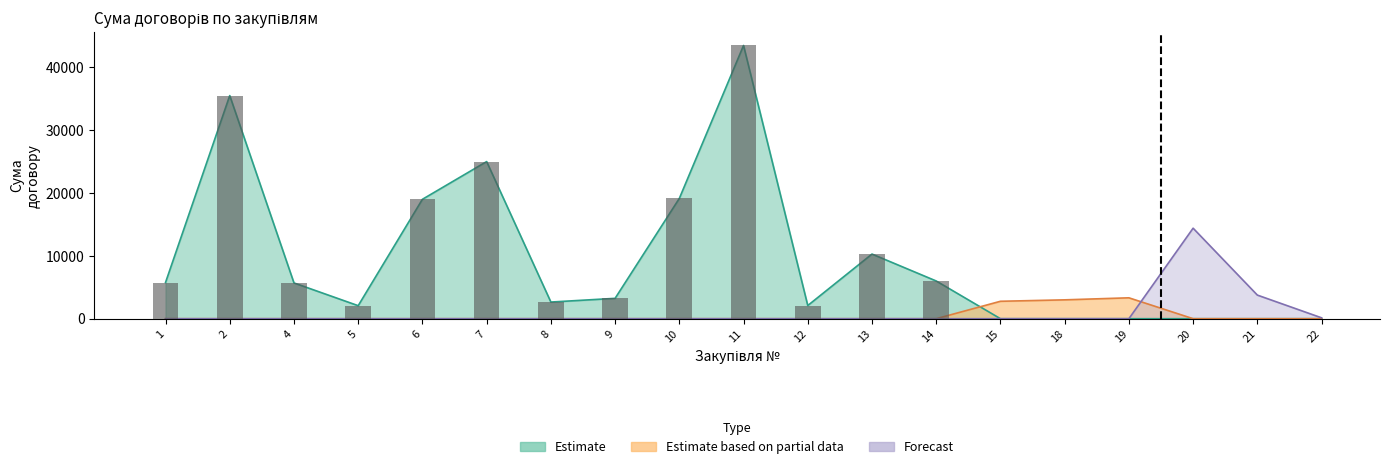

The value of Forecast at 5 is 0.0. True or false?

True